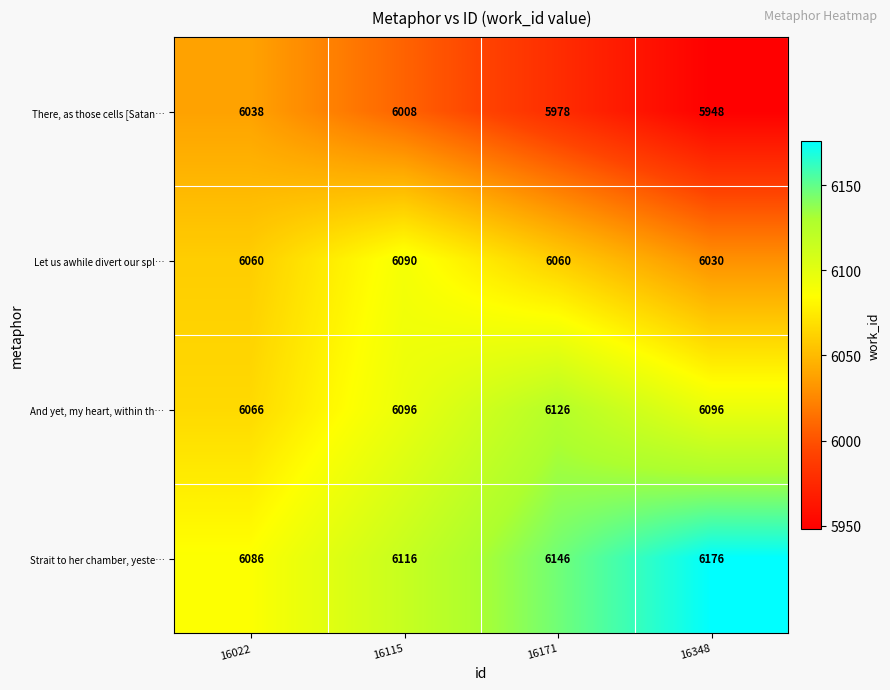

The value of And yet, my heart, within th… at 16348 is 6096. True or false?

True